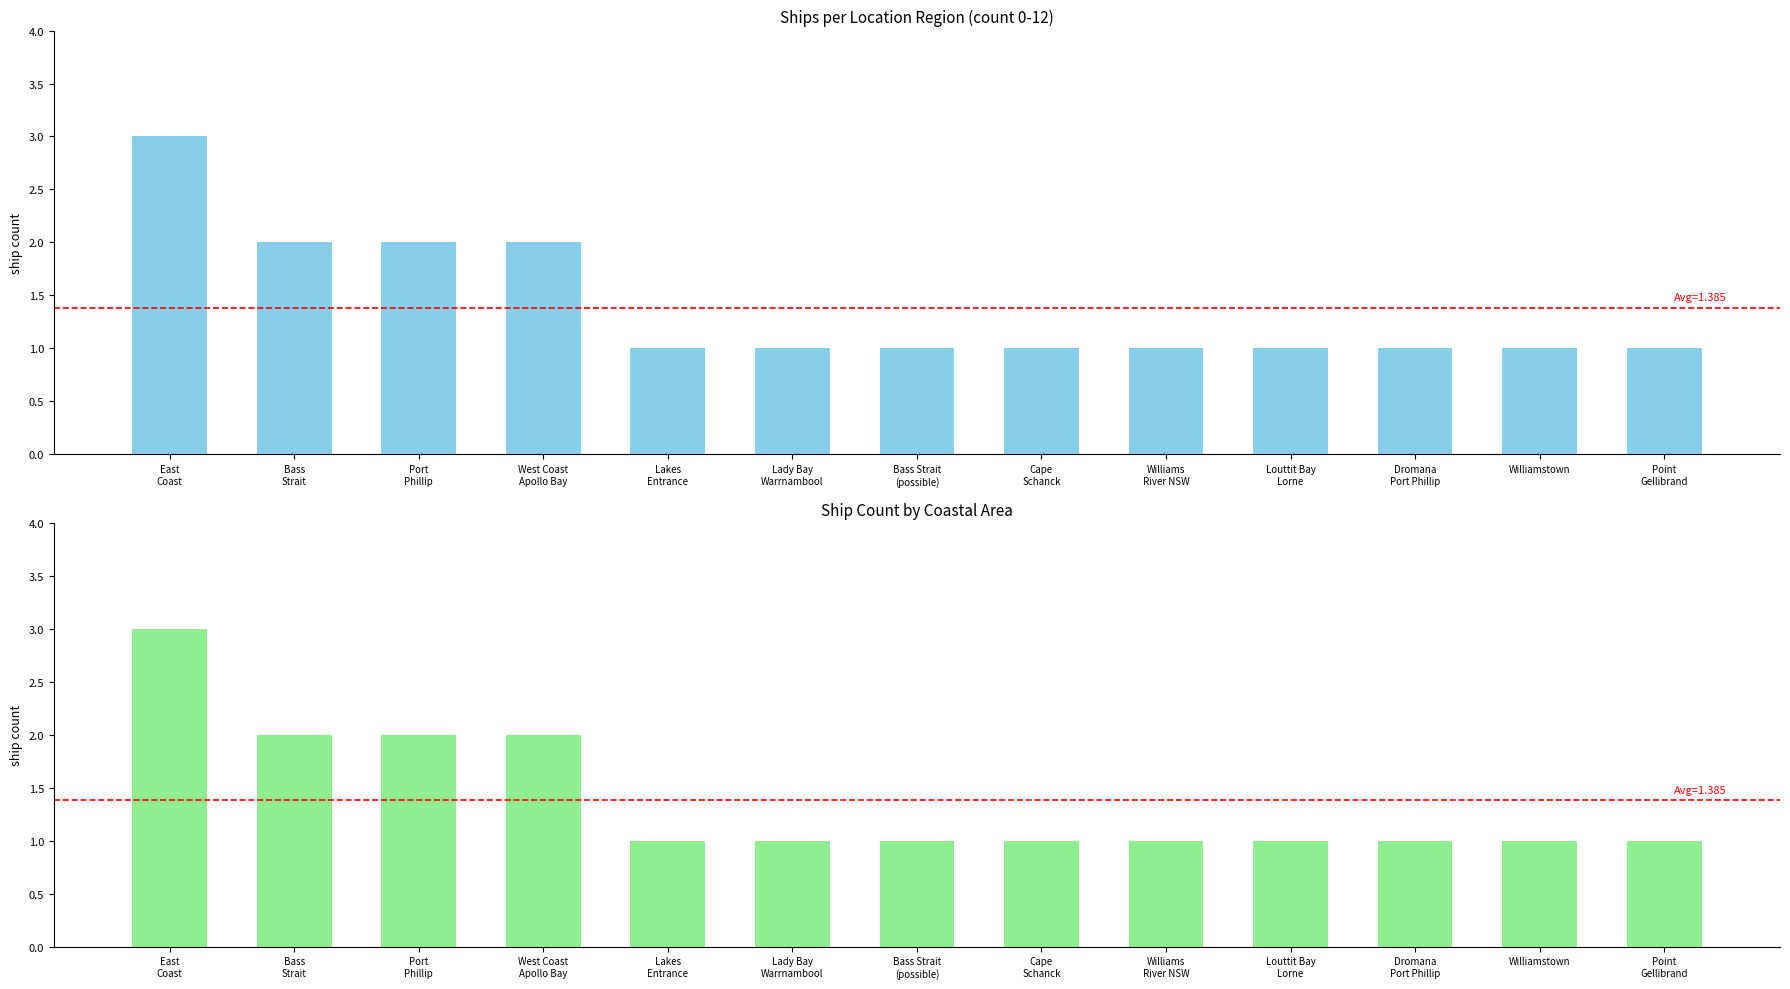

How many categories are shown in the chart?

13